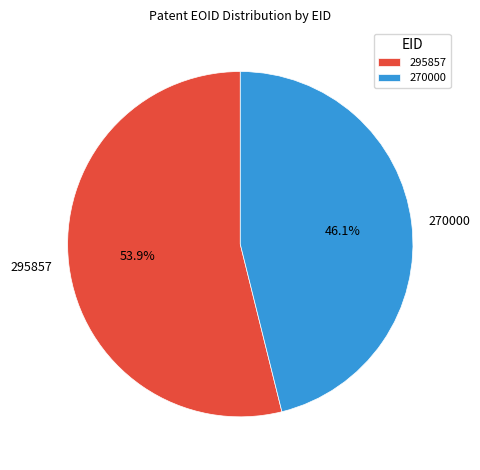

How many segments does this pie chart have?

2